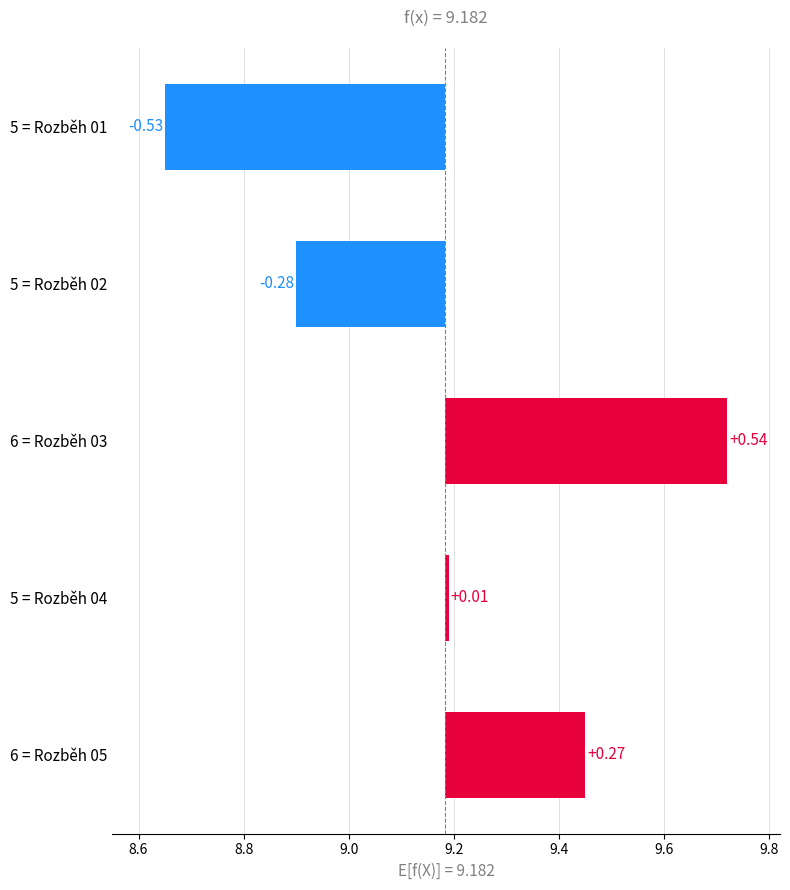

Does the chart contain stacked bars?

No